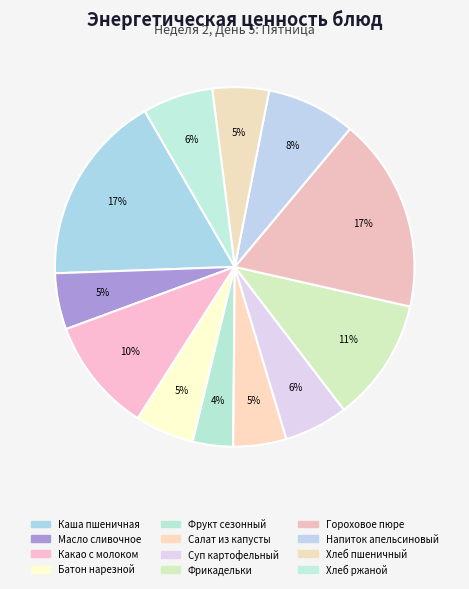

What is the ratio of the value at Хлеб пшеничный to the value at Салат из капусты?

1.1